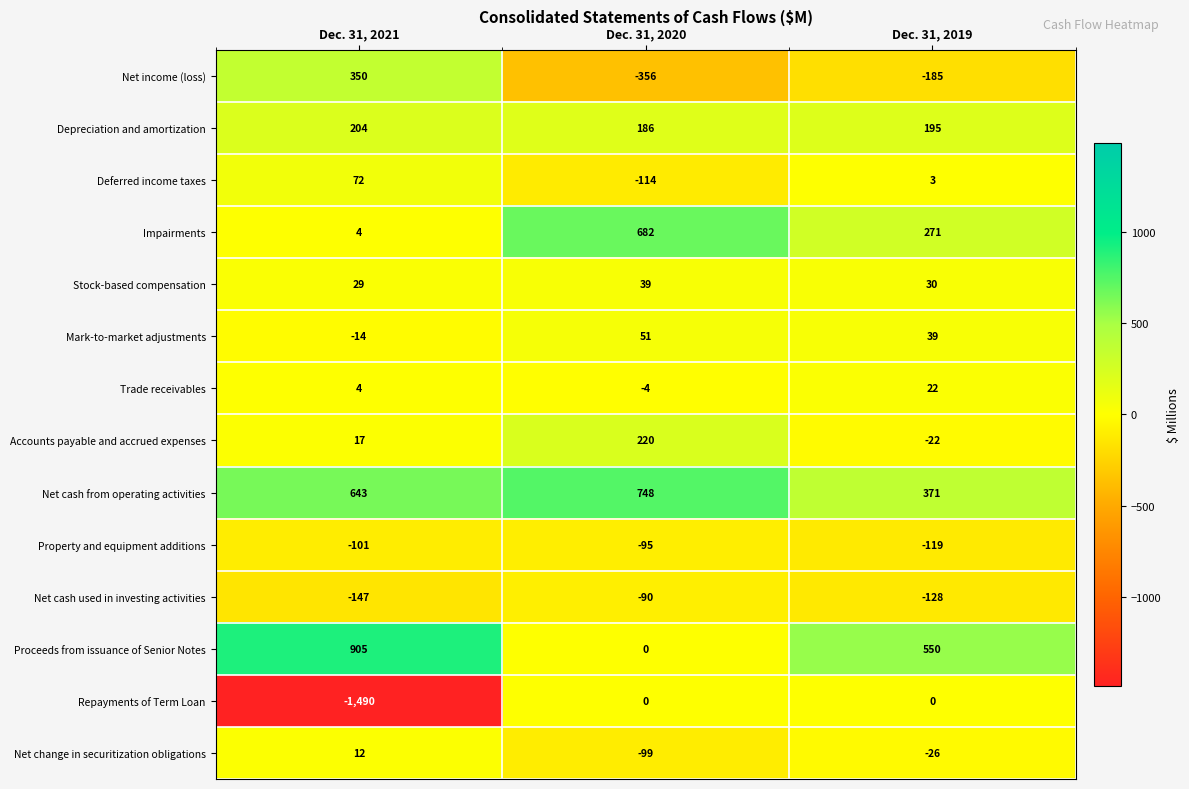

Which series has the largest total across all categories?

Net cash from operating activities